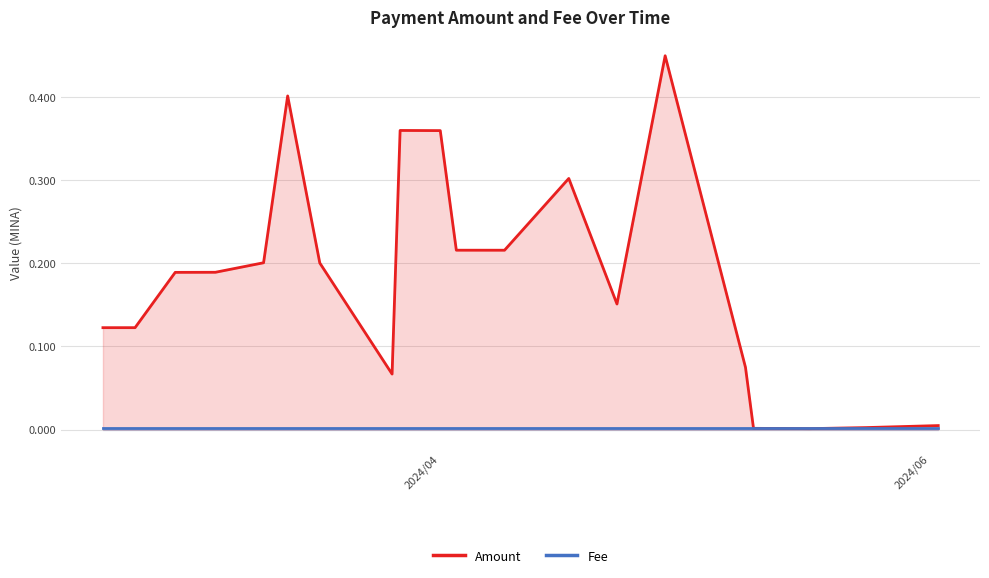

Where is Fee nearest to the value 0?

2024/04